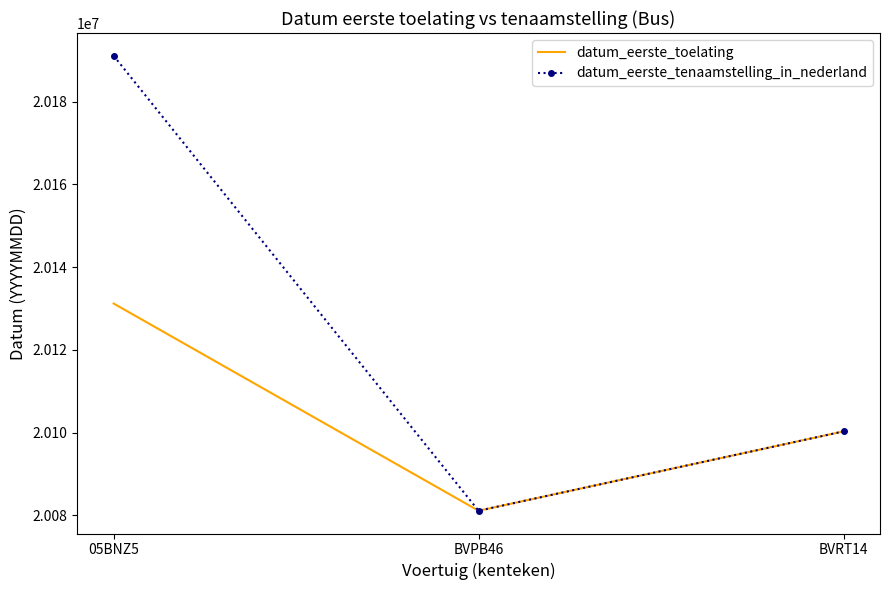

The value of datum_eerste_tenaamstelling_in_nederland at BVPB46 is 20081118. True or false?

True